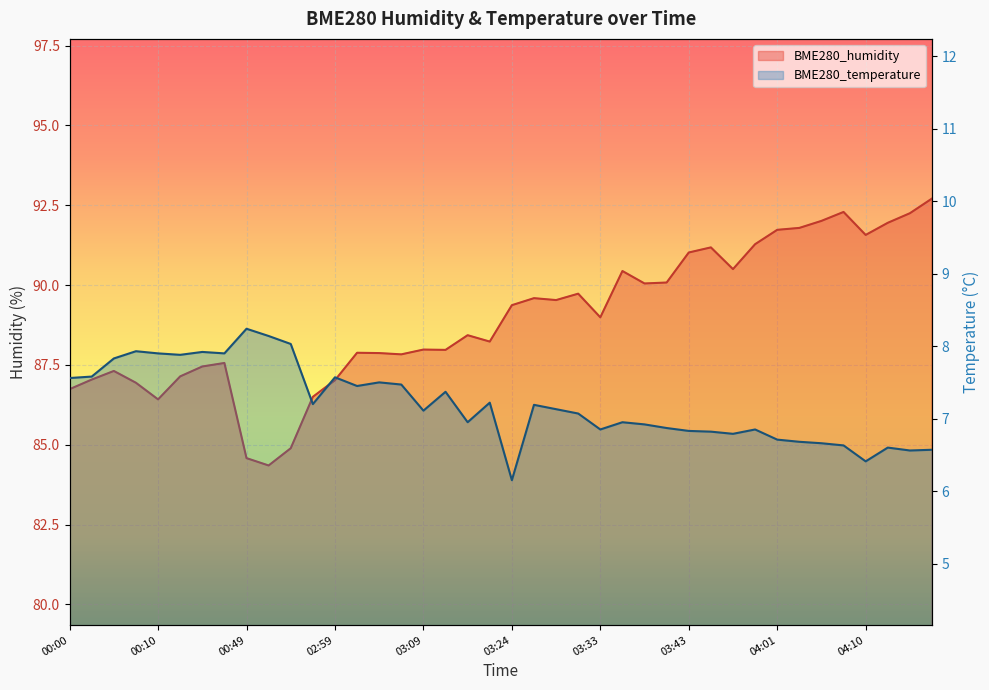

Reading left to right, transcribe all the data shown in this chart.

BME280_humidity: 86.7	87.0	87.3	86.9	86.4	87.1	87.5	87.6	84.6	84.3	84.9	86.5	87.0	87.9	87.9	87.8	88.0	88.0	88.4	88.2	89.4	89.6	89.5	89.7	89.0	90.4	90.0	90.1	91.0	91.2	90.5	91.3	91.7	91.8	92.0	92.3	91.6	92.0	92.2	92.7
BME280_temperature: 7.6	7.6	7.8	7.9	7.9	7.9	7.9	7.9	8.2	8.1	8.0	7.2	7.6	7.5	7.5	7.5	7.1	7.4	7.0	7.2	6.2	7.2	7.1	7.1	6.8	7.0	6.9	6.9	6.8	6.8	6.8	6.8	6.7	6.7	6.7	6.6	6.4	6.6	6.6	6.6